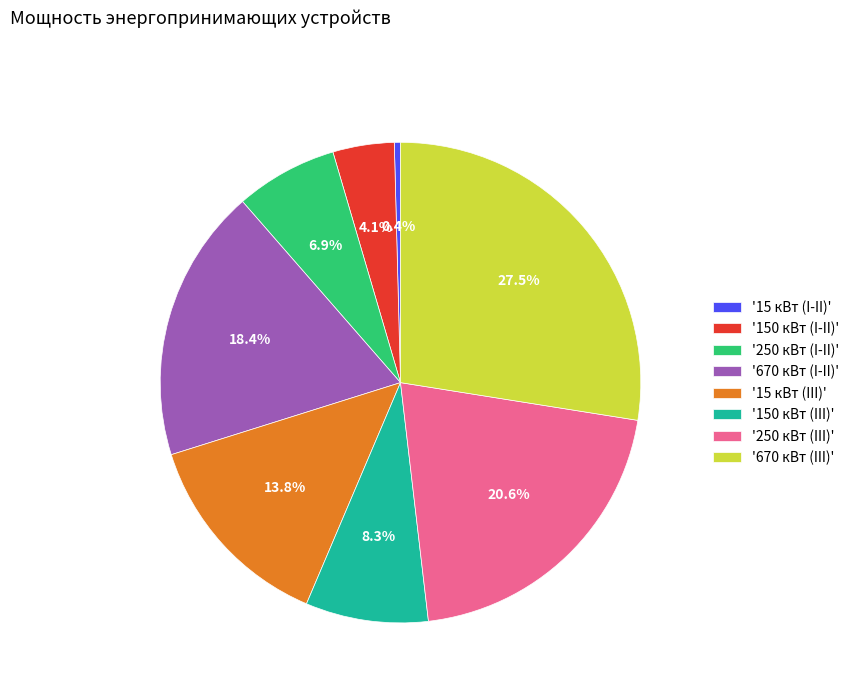

Between '250 кВт (III)' and '670 кВт (I-II)', which is larger?

'250 кВт (III)'